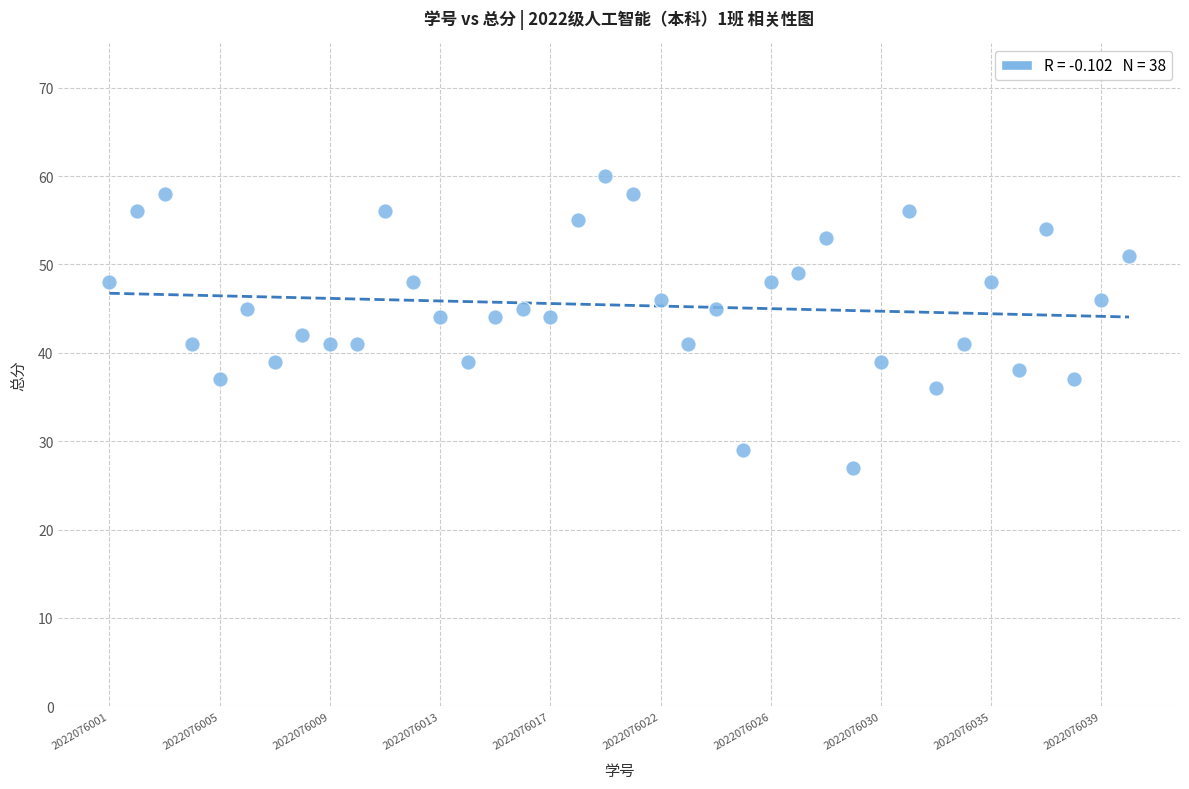

What is the range of Y values (max minus min)?

33